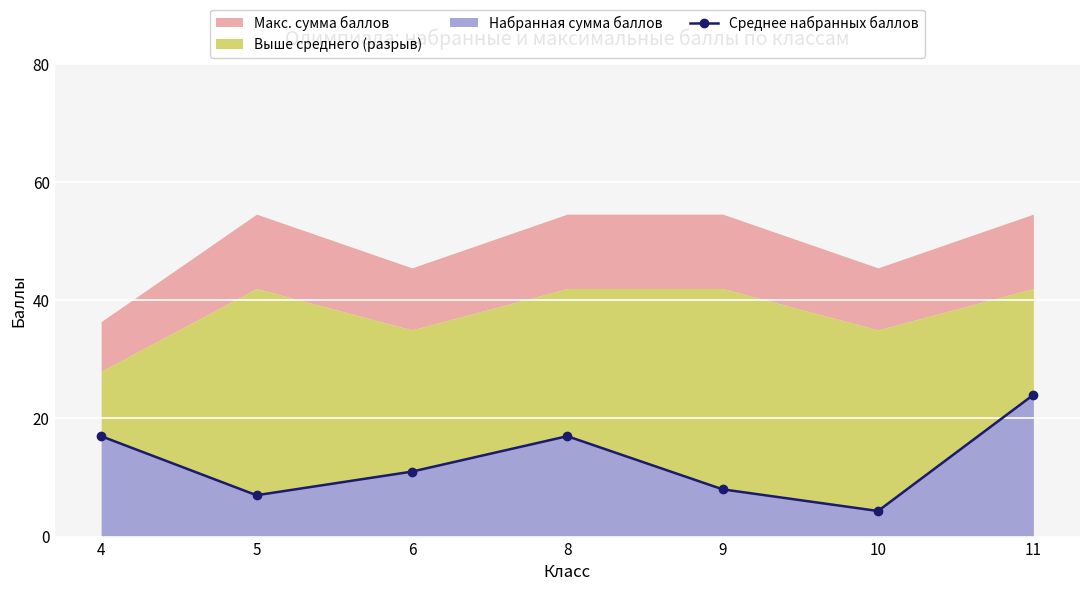

What is the sum of the values at 9 and 8?

25.0